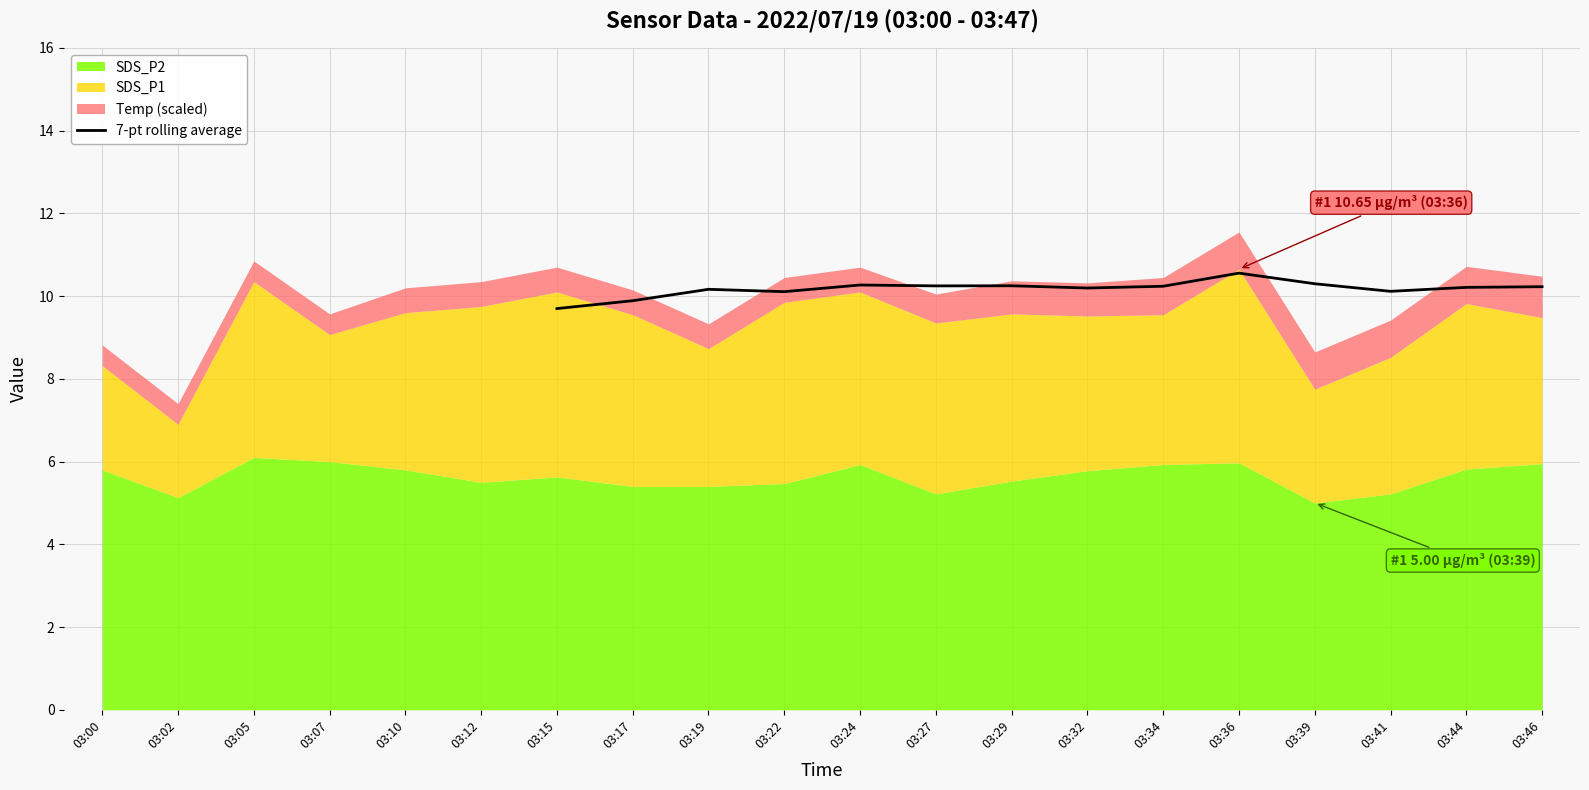

True or false: 7-pt rolling average has a value of 2.1 at 03:15.

False